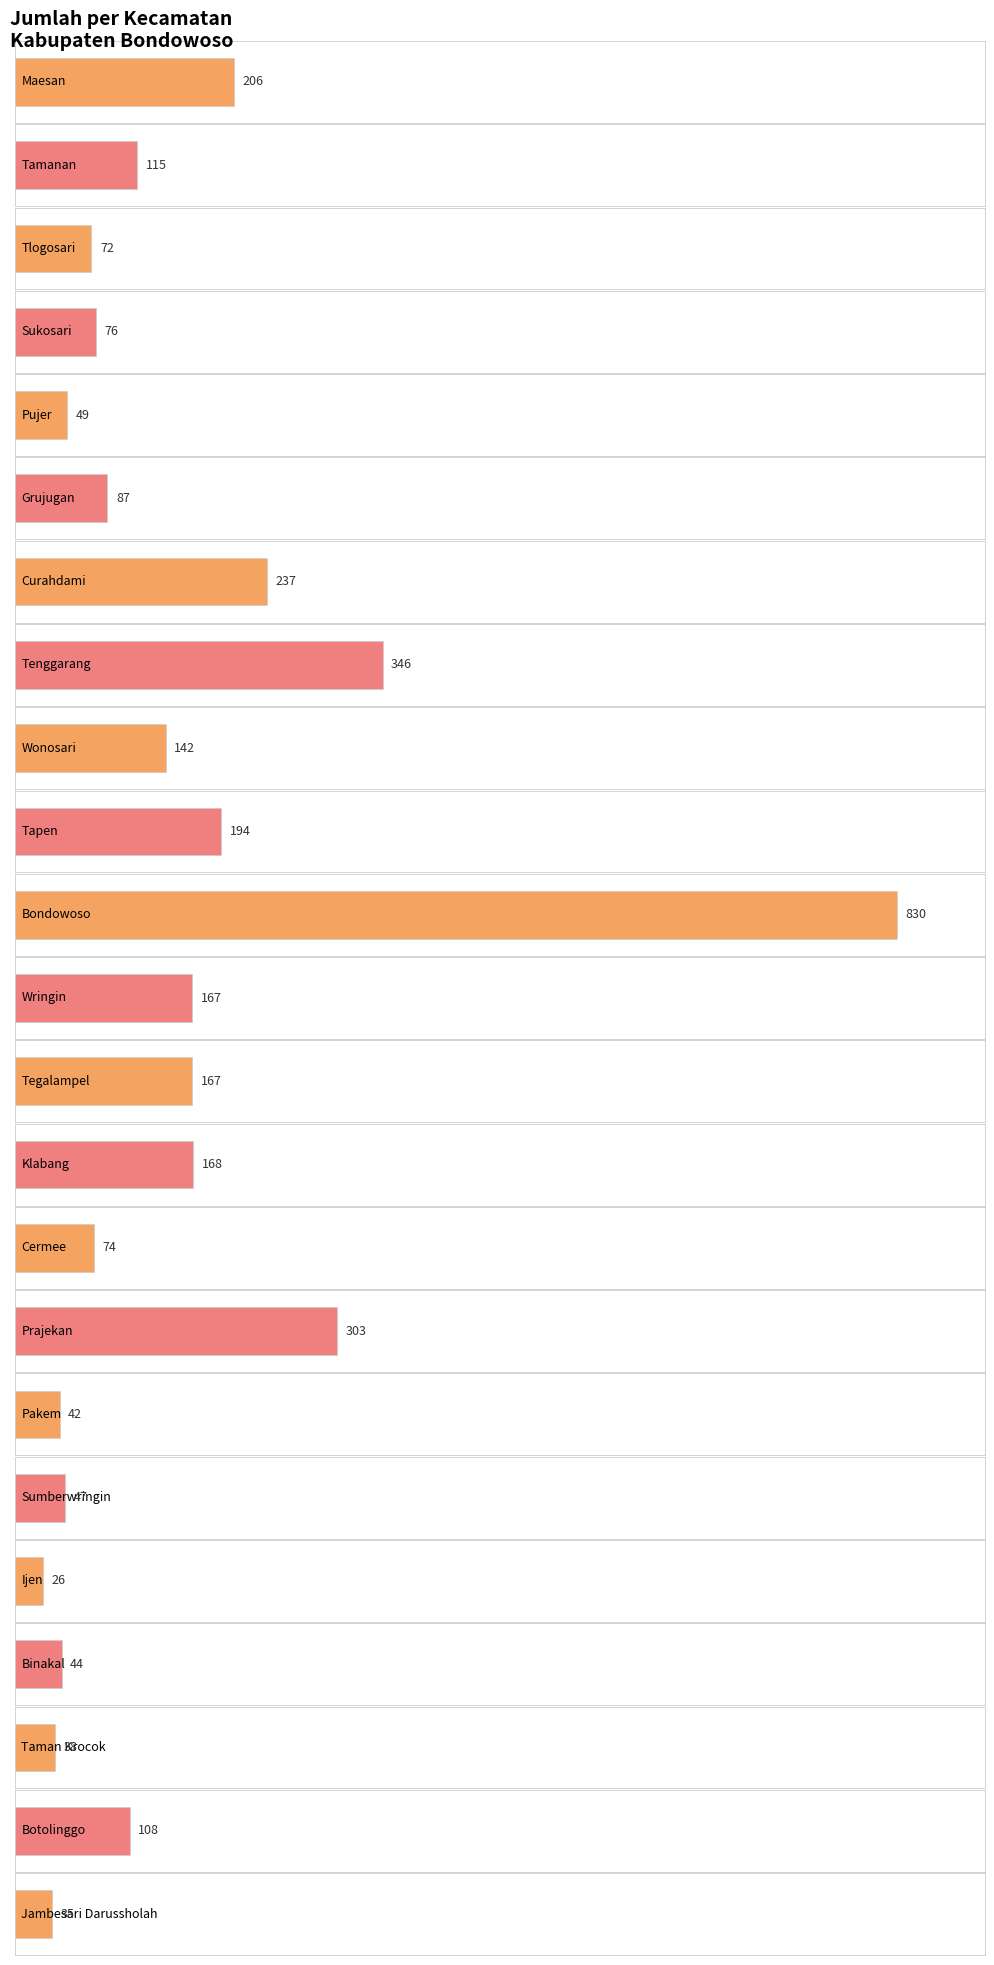

What is the value of the 4th bar from the left?

76